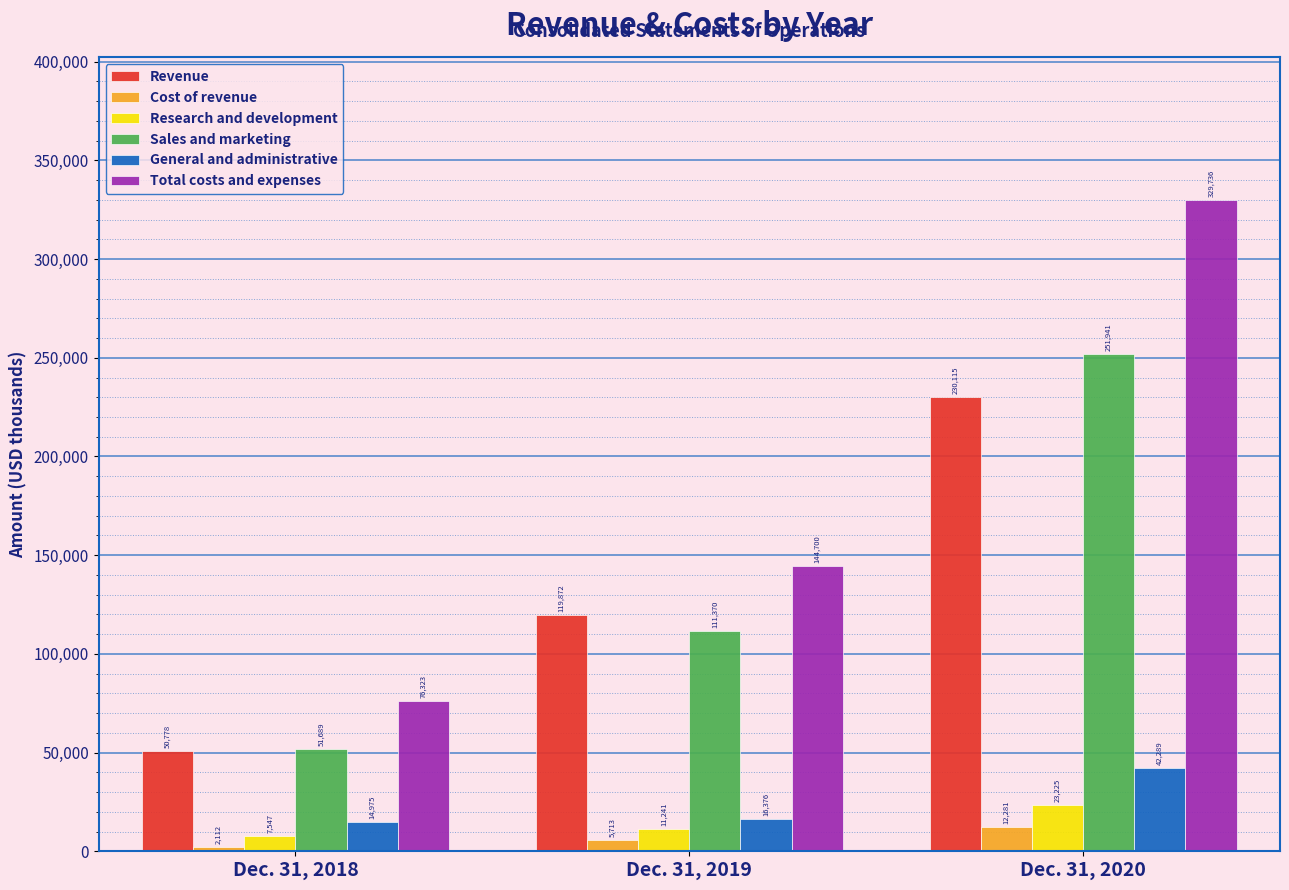

Reading left to right, transcribe all the data shown in this chart.

Revenue: Dec. 31, 2018=50778	Dec. 31, 2019=119872	Dec. 31, 2020=230115
Cost of revenue: Dec. 31, 2018=2112	Dec. 31, 2019=5713	Dec. 31, 2020=12281
Research and development: Dec. 31, 2018=7547	Dec. 31, 2019=11241	Dec. 31, 2020=23225
Sales and marketing: Dec. 31, 2018=51689	Dec. 31, 2019=111370	Dec. 31, 2020=251941
General and administrative: Dec. 31, 2018=14975	Dec. 31, 2019=16376	Dec. 31, 2020=42289
Total costs and expenses: Dec. 31, 2018=76323	Dec. 31, 2019=144700	Dec. 31, 2020=329736